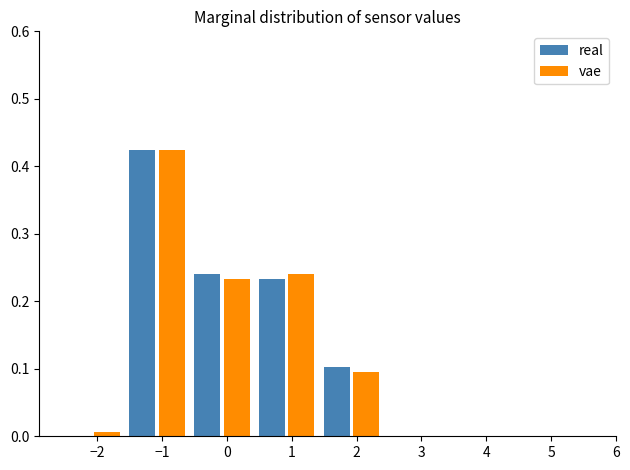

True or false: vae has a value of 0.0 at −2.

True